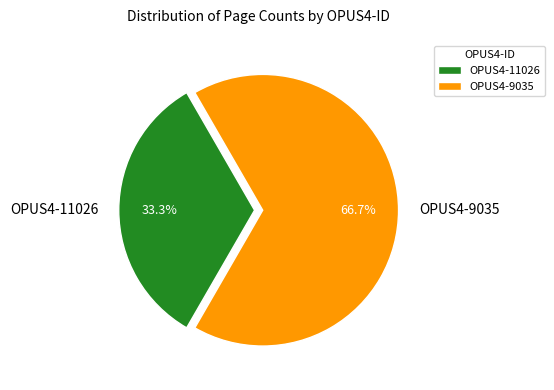

Is there a majority slice in this chart?

Yes